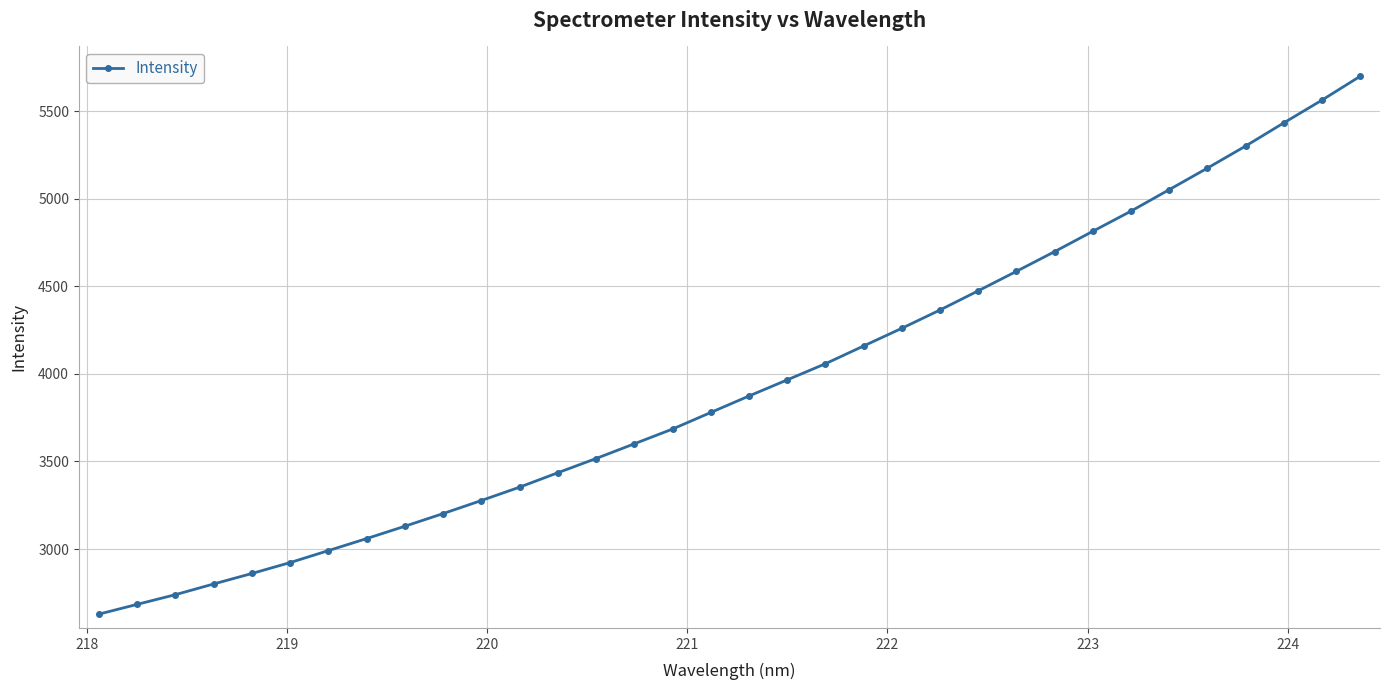

What is the smallest value displayed?

2628.4